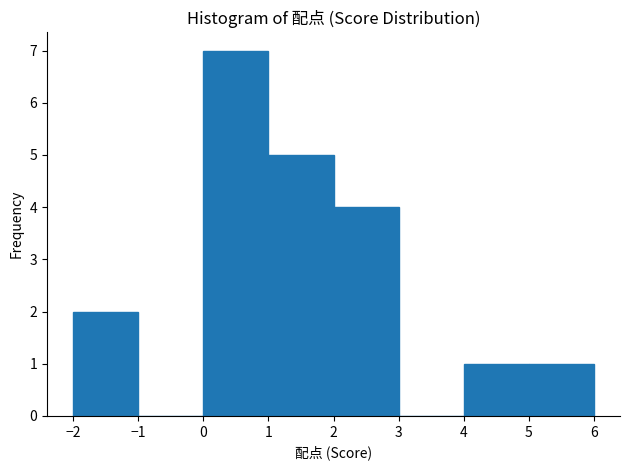

Which range on the x-axis has the tallest bar?

0 to 1